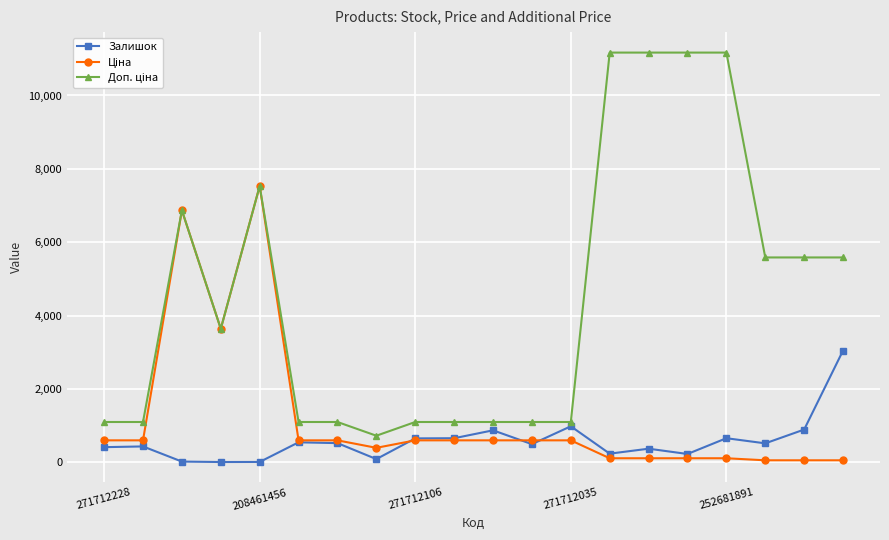

What is the maximum value shown in the chart?

11169.0